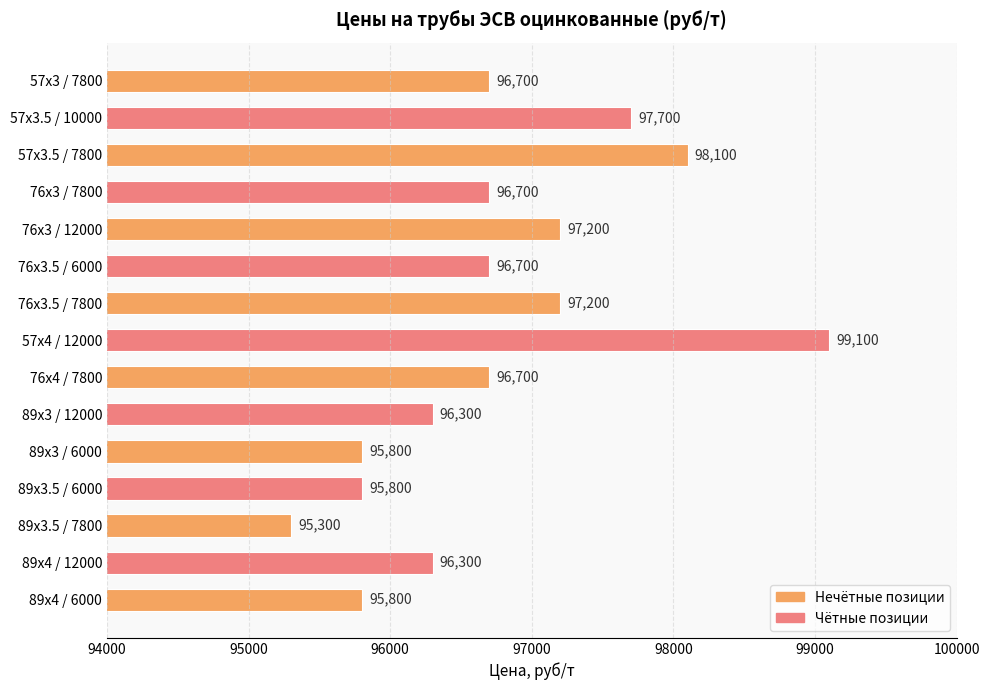

The chart shows a value of 96700 at 76х3.5 / 6000. True or false?

True